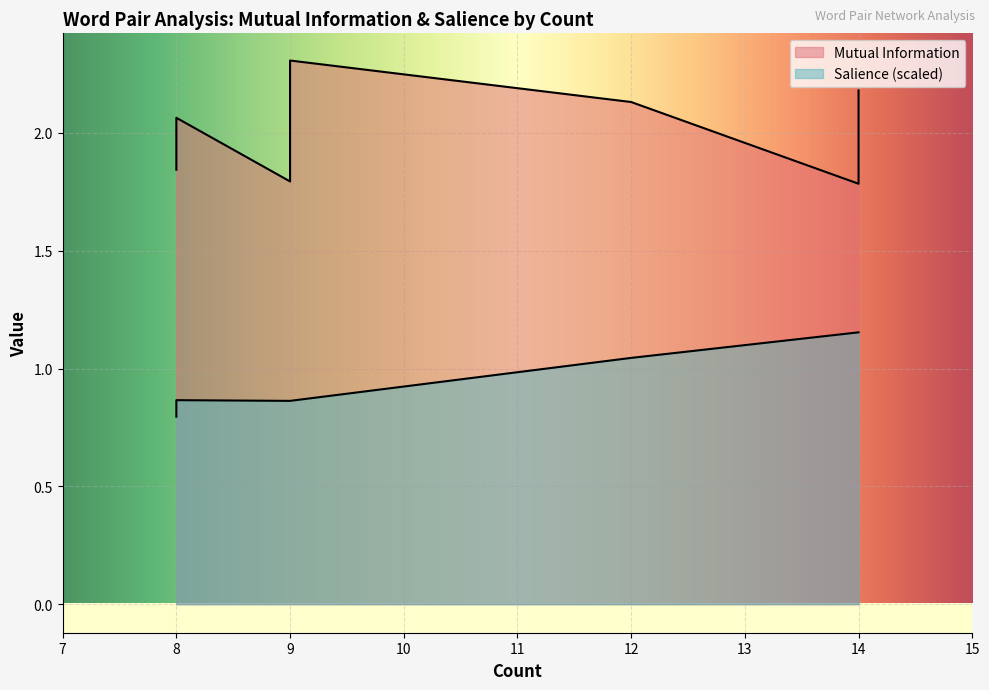

Where is Salience nearest to the value 0?

8